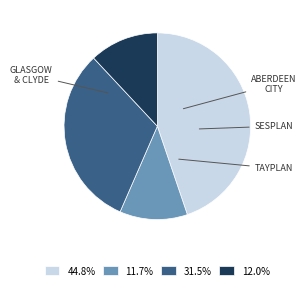

Is there any slice that represents more than half of the pie?

No